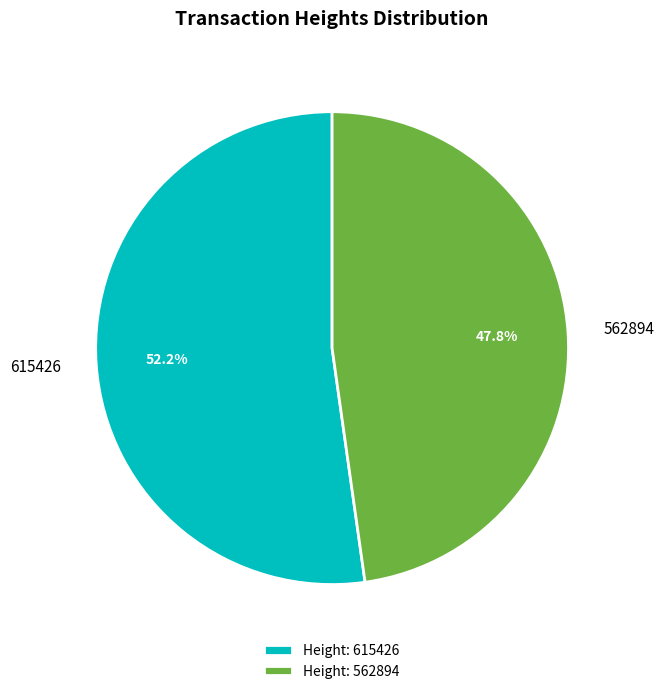

Is 562894 the majority of the pie?

No